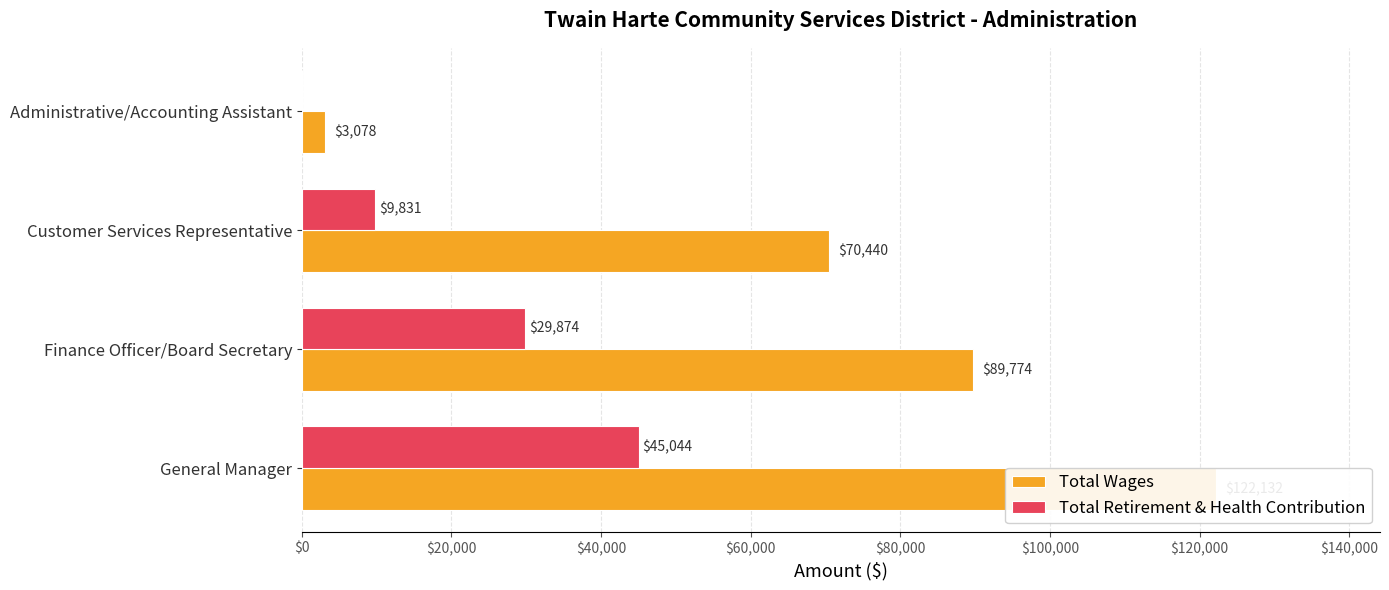

Is it true that Total Retirement & Health Contribution equals 3113 at Customer Services Representative?

False